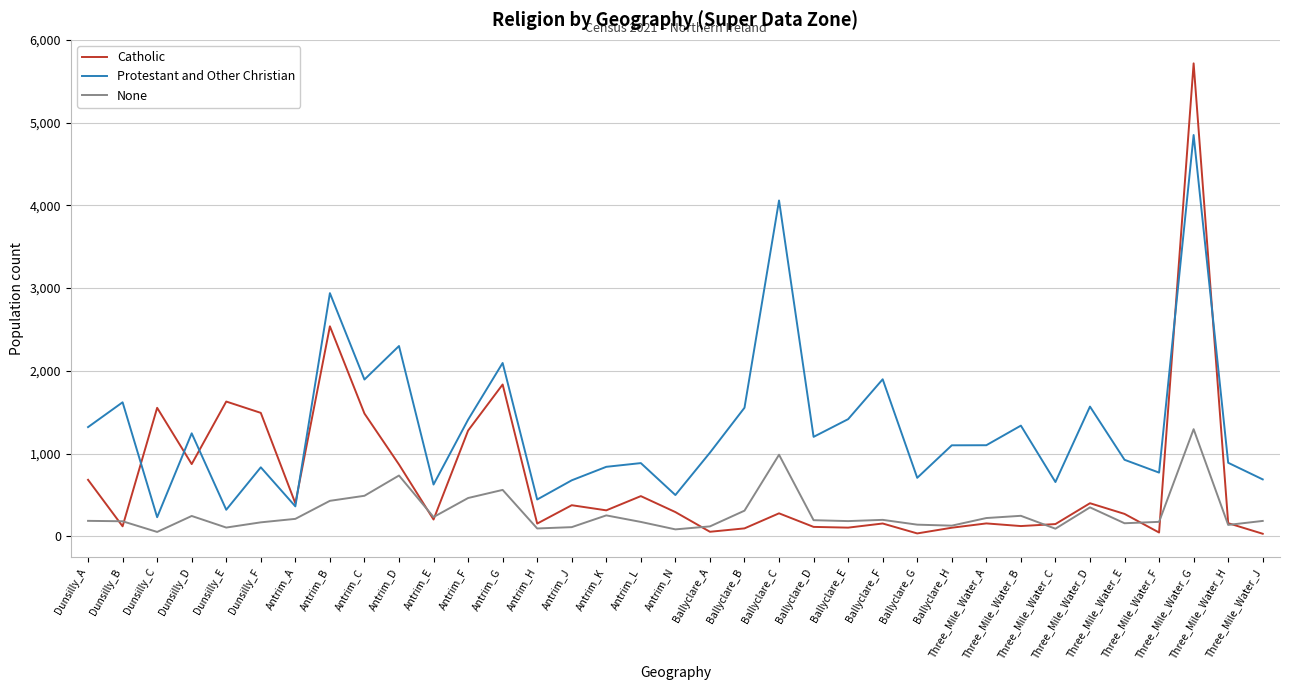

The value of Catholic at Antrim_K is 314. True or false?

True